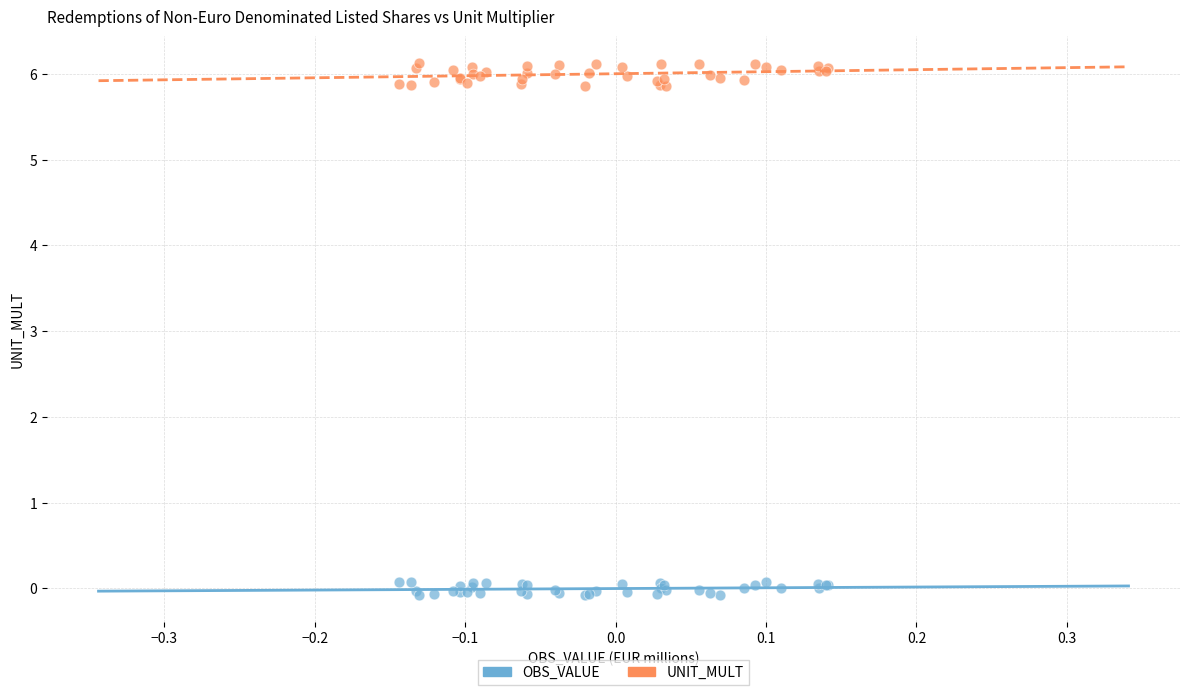

Which series contains the highest Y value?

UNIT_MULT